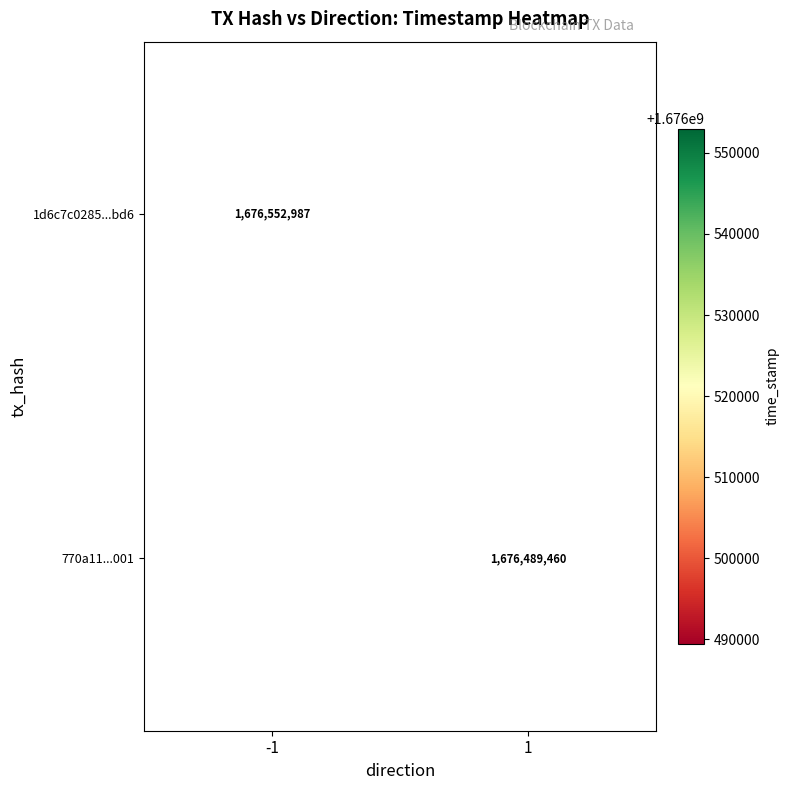

Is it true that 770a11...001 equals 2276563645 at 1?

False